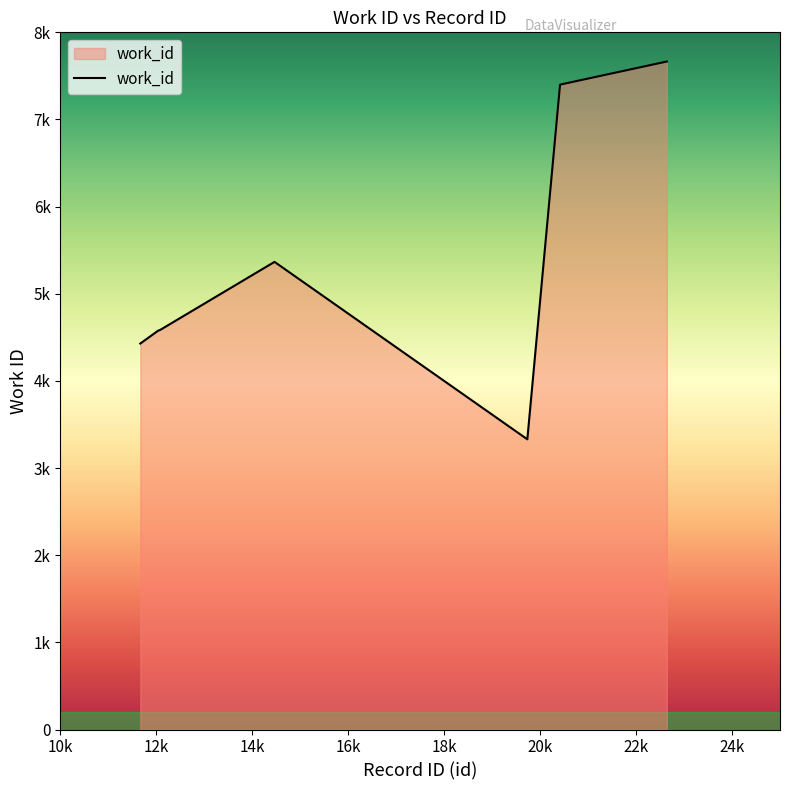

Is this an area chart (filled region under the line)?

Yes